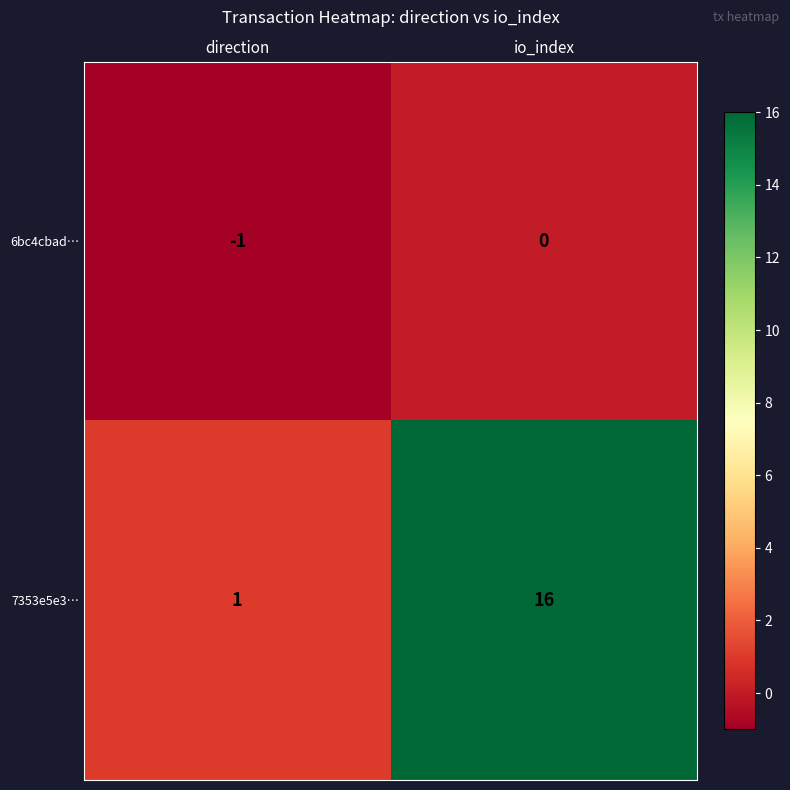

Reading left to right, list all the values displayed in this chart.

6bc4cbad…: direction=-1	io_index=0
7353e5e3…: direction=1	io_index=16